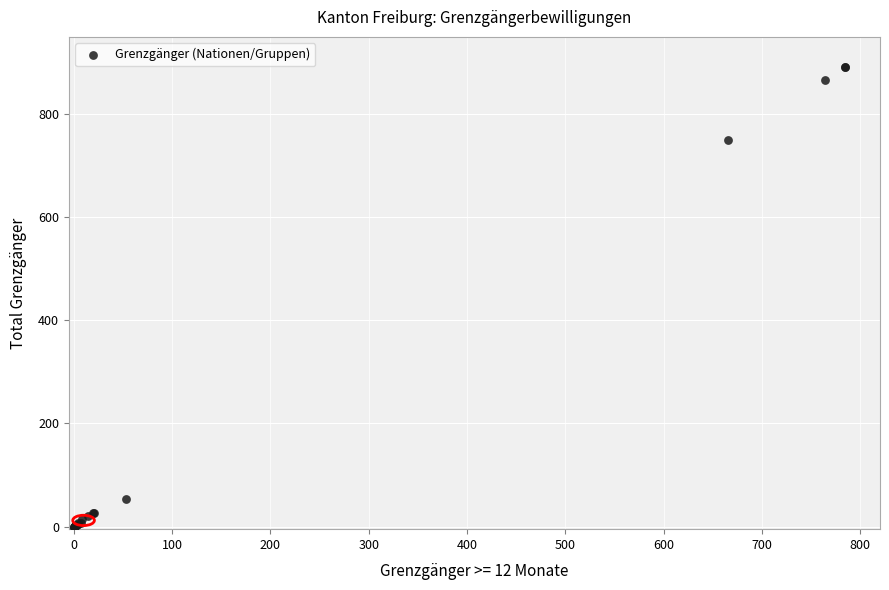

What Y value in the scatter plot is closest to 446?

749